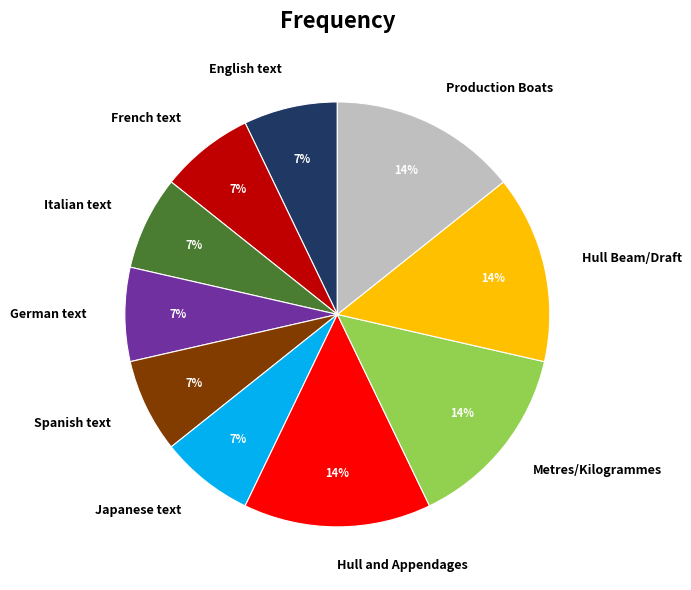

The Production Boats slice represents 14% of the pie. True or false?

True